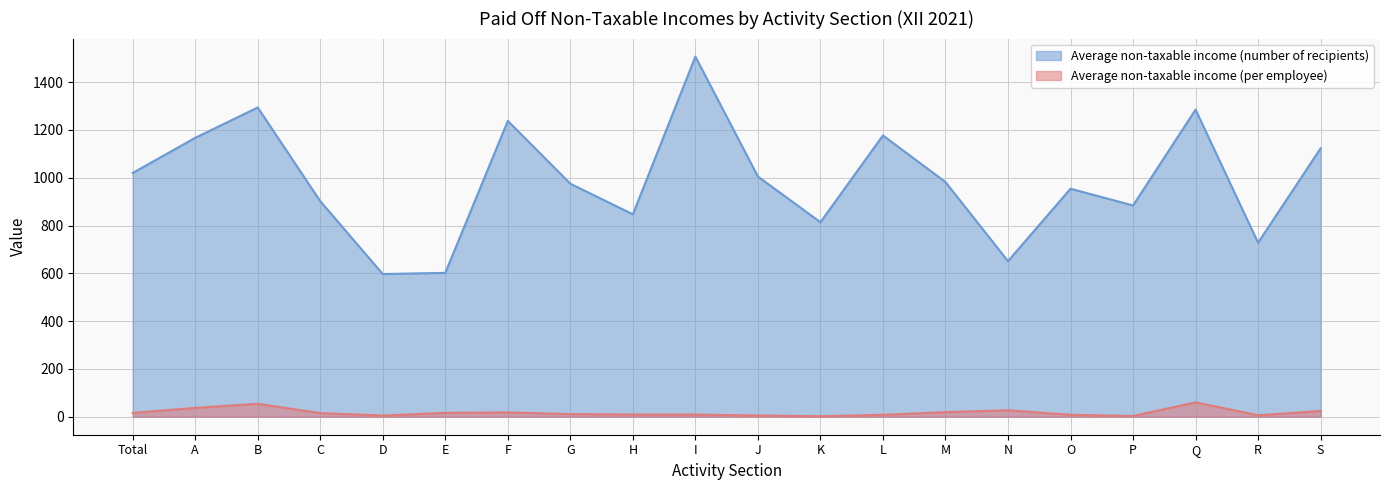

True or false: Average non-taxable income (number of recipients) and Average non-taxable income (per employee) intersect in this chart.

False